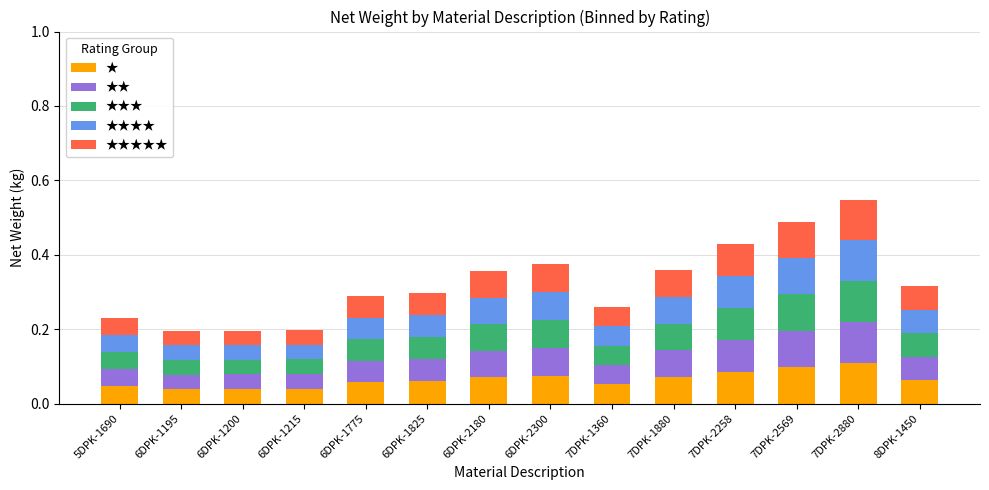

How many bars are there in total?

14